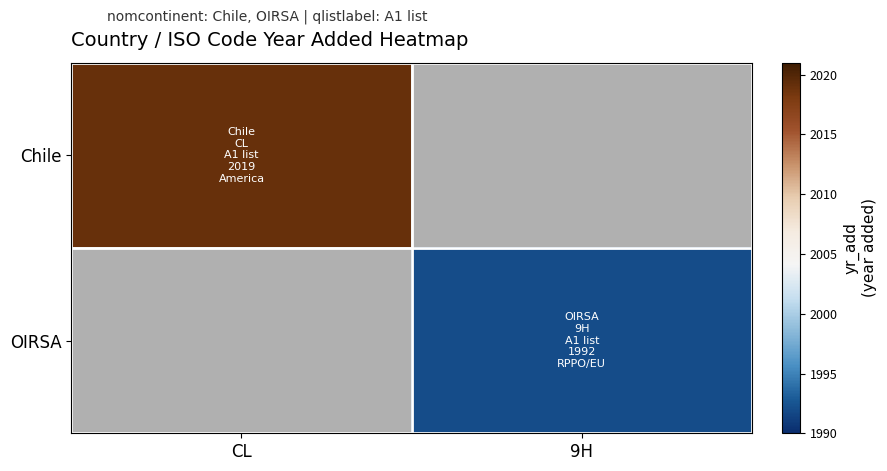

Is the value of OIRSA at CL greater than the value of Chile at CL?

No